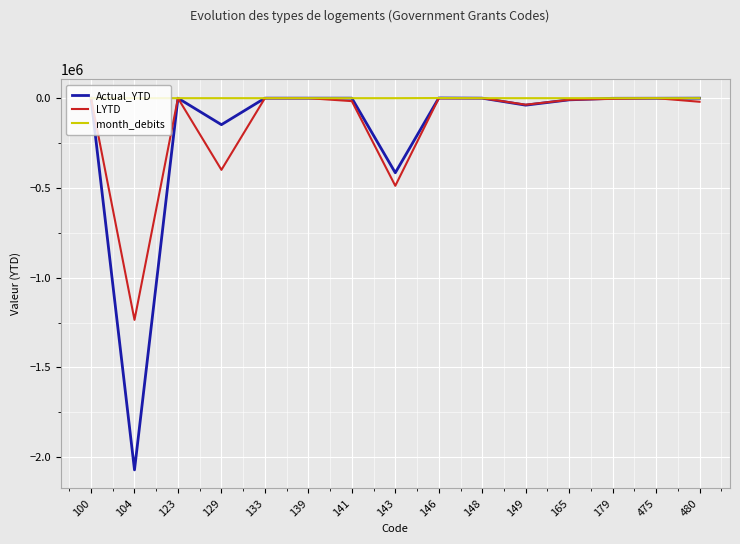

What is the sum of all month_debits values?

815.0